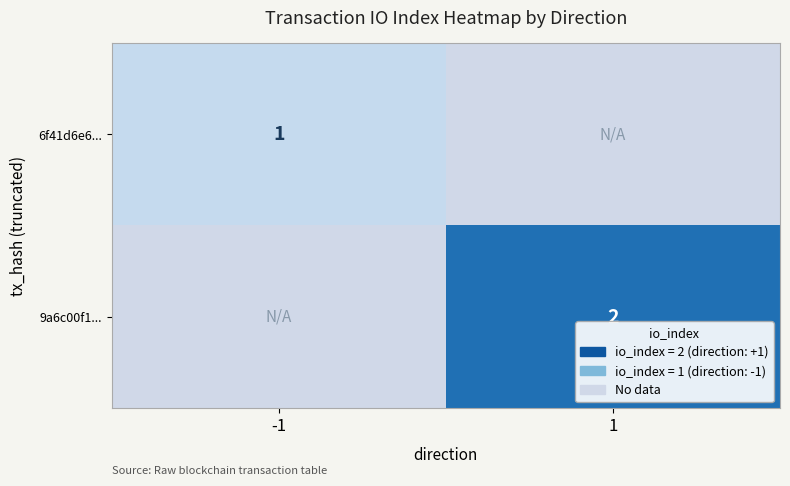

The 6f41d6e6... series shows 1 at -1. True or false?

True